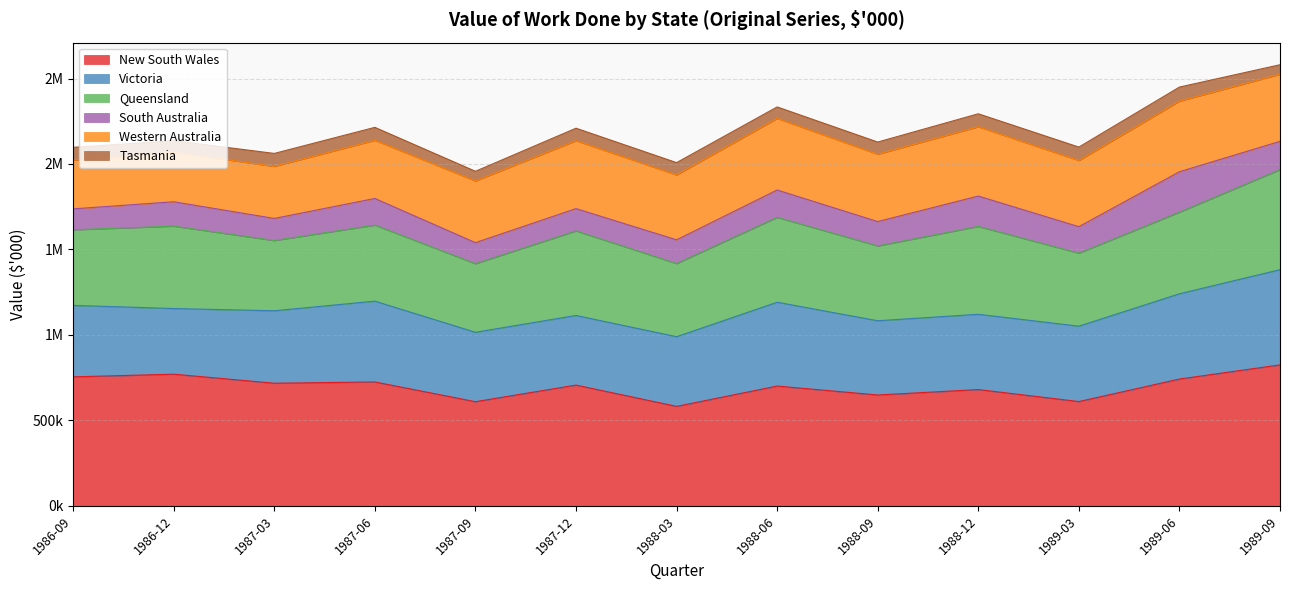

What are all the series names shown in the legend?

New South Wales, Victoria, Queensland, South Australia, Western Australia, Tasmania